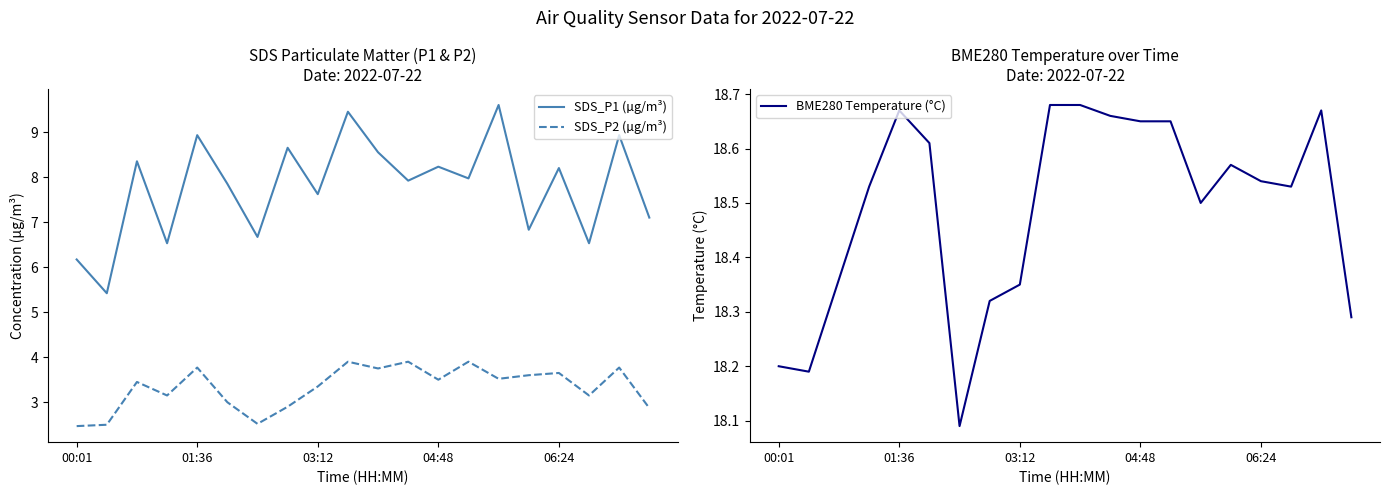

What position from the right is 14?

6